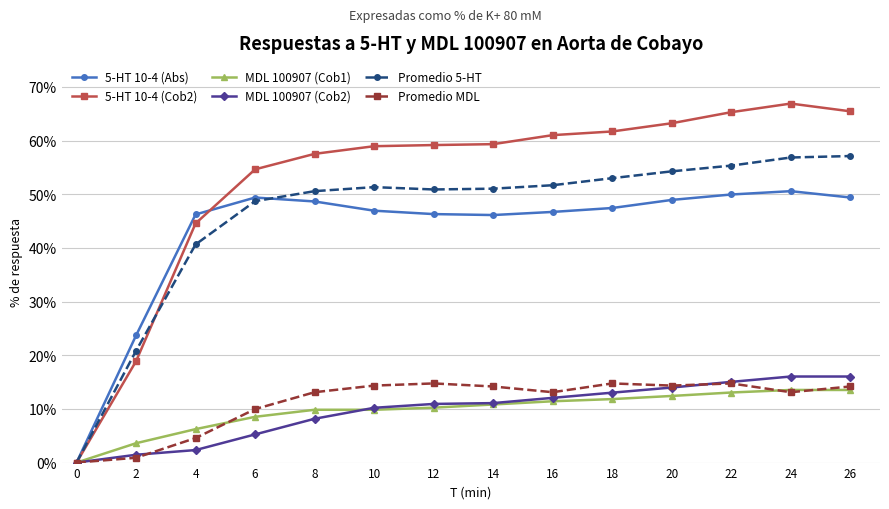

Is it true that Promedio 5-HT equals 90.2 at 16?

False